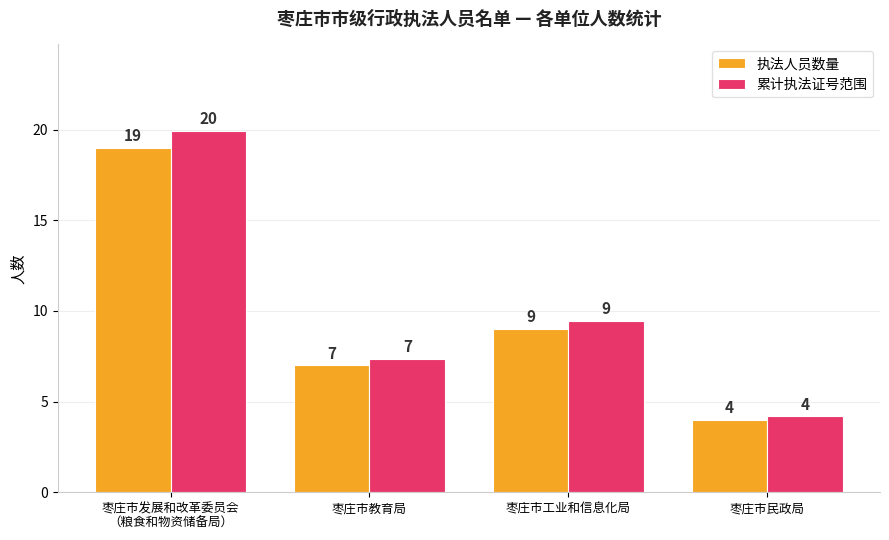

What is the average value of the 累计执法证号范围 series?

10.2